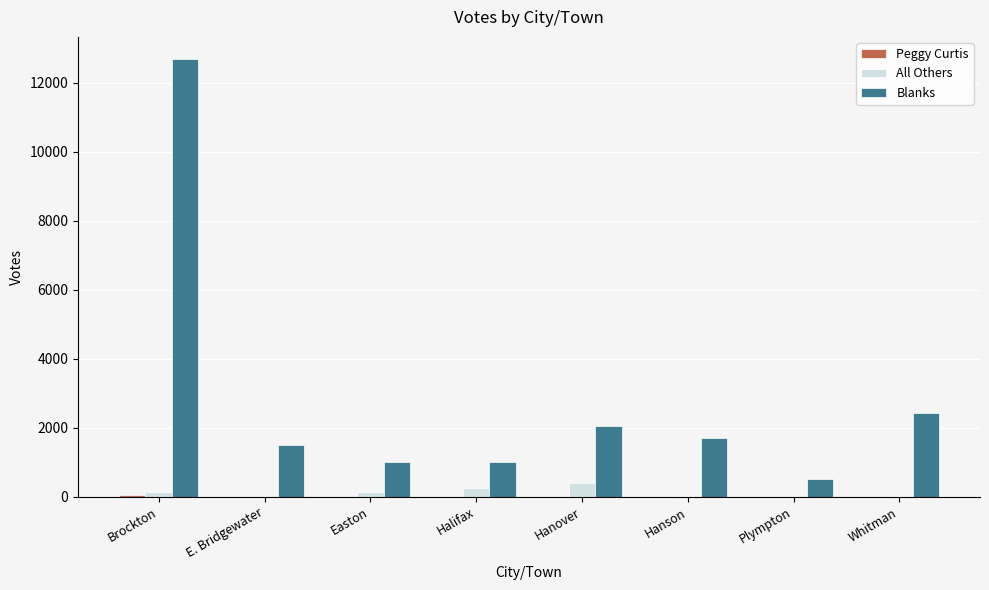

Where is Blanks nearest to the value 6604?

Whitman